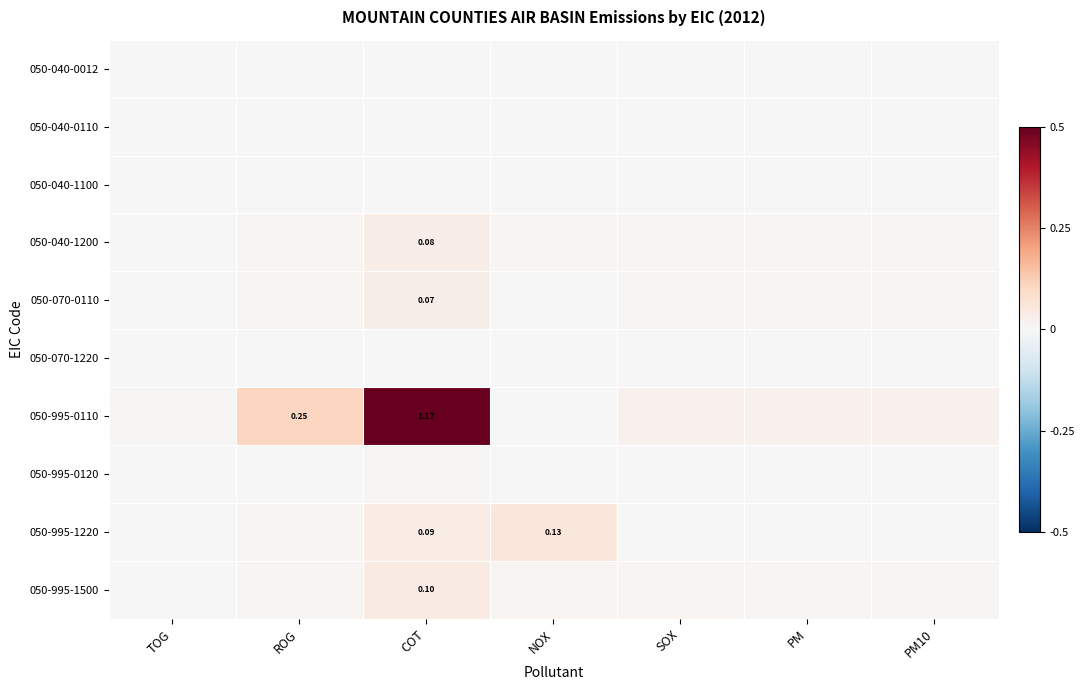

At which category is the sum across all series the highest?

COT